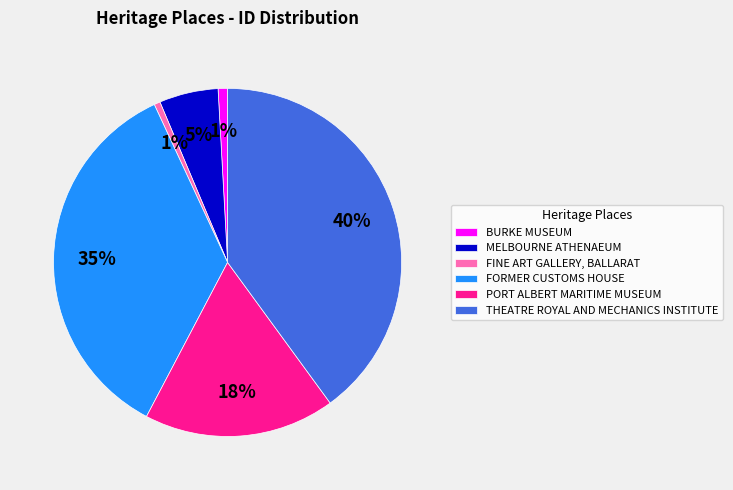

Is the sum of BURKE MUSEUM and PORT ALBERT MARITIME MUSEUM greater than half?

No